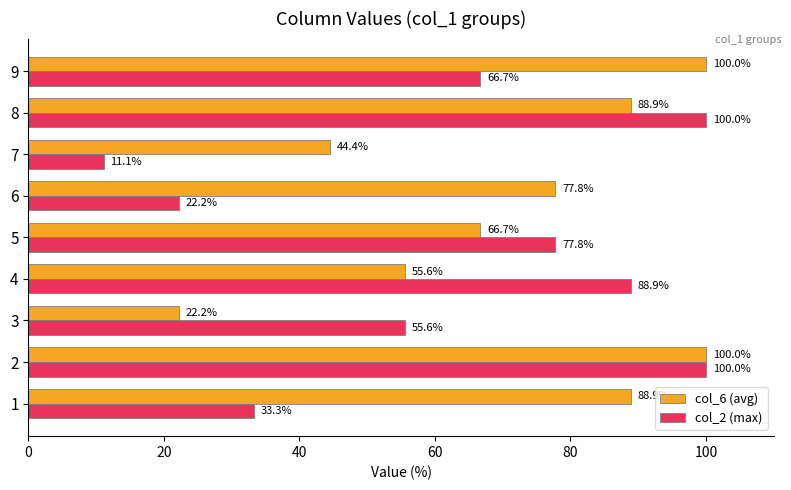

What is the difference between the maximum and second lowest values in the col_6 (avg) series?

55.6